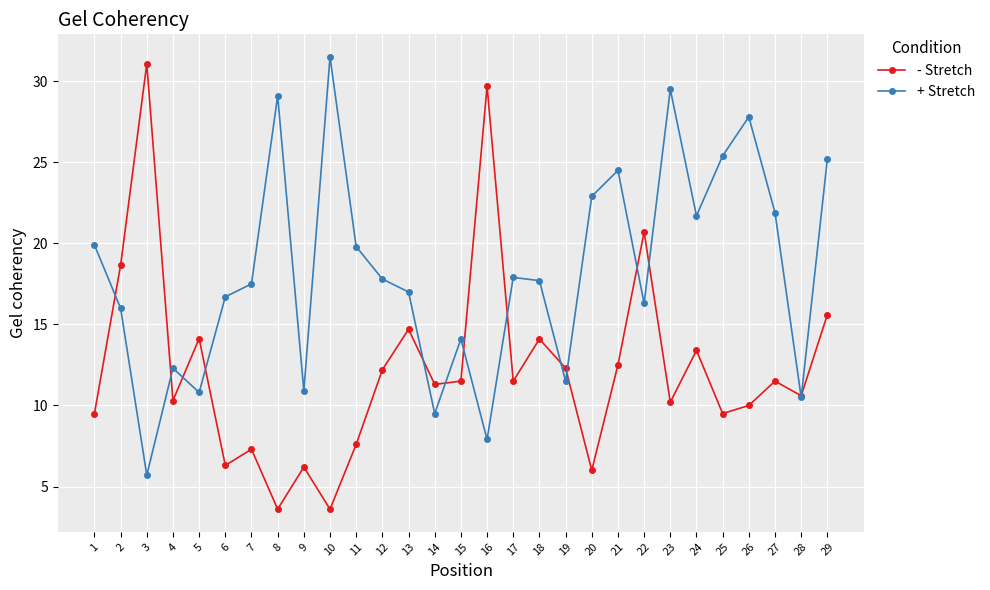

How many data points in - Stretch are less than 11?

13